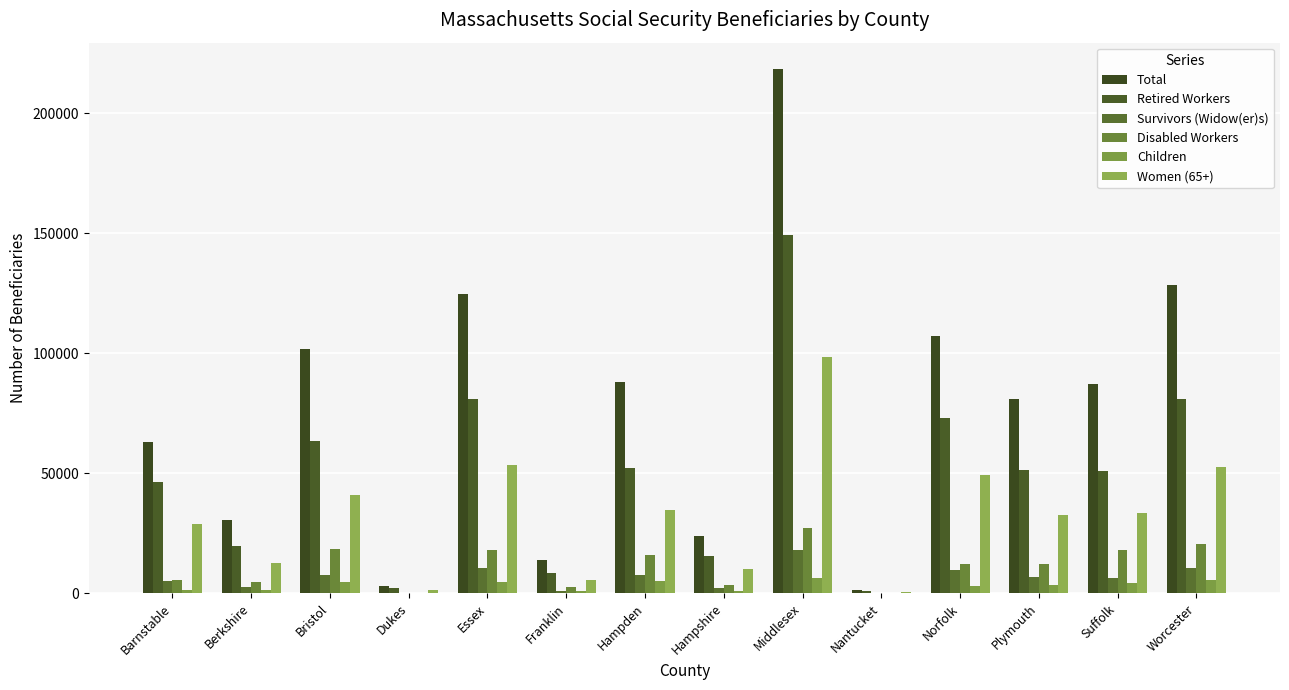

What is the smallest value displayed?

20